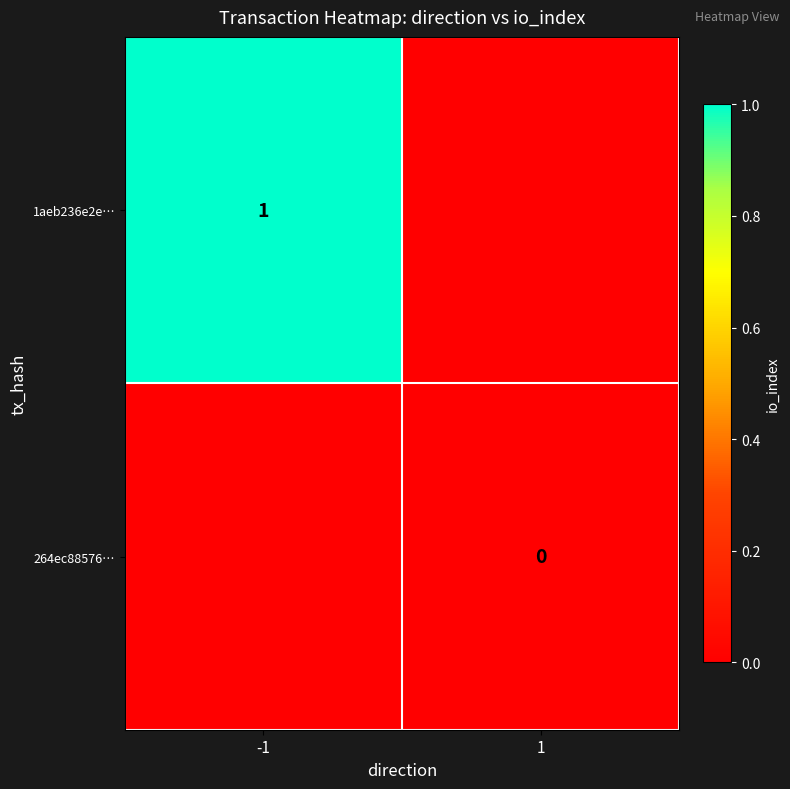

What is the spread (max minus min) of values at -1?

1